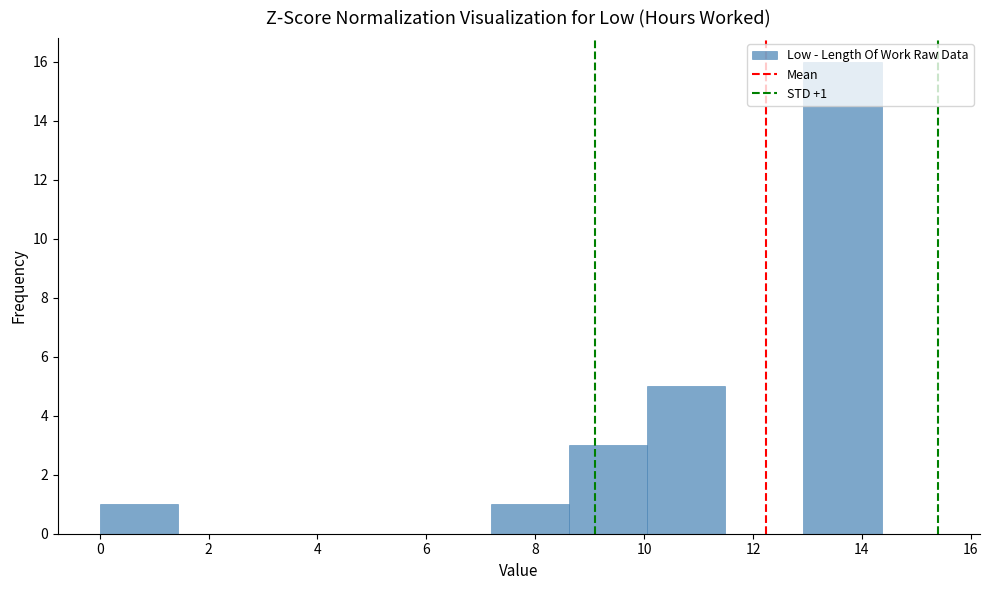

Which range on the x-axis has the tallest bar?

13.0 to 14.4